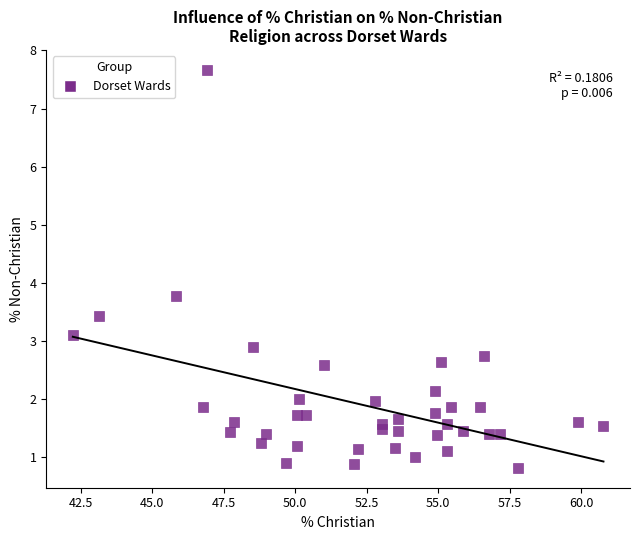

What Y value in the scatter plot is closest to 4?

3.8